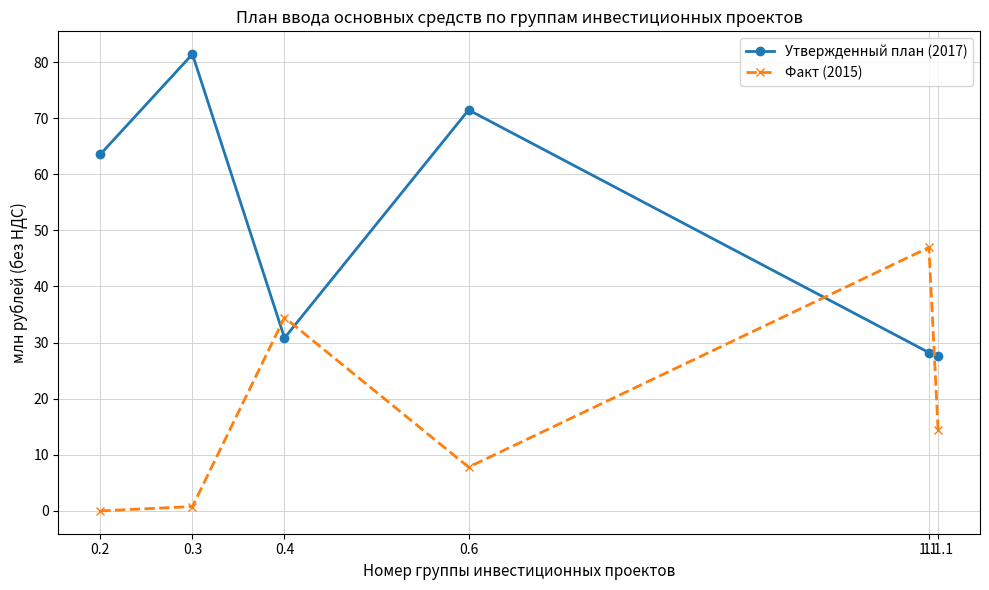

What is the label of the 3rd point from the right?

0.6